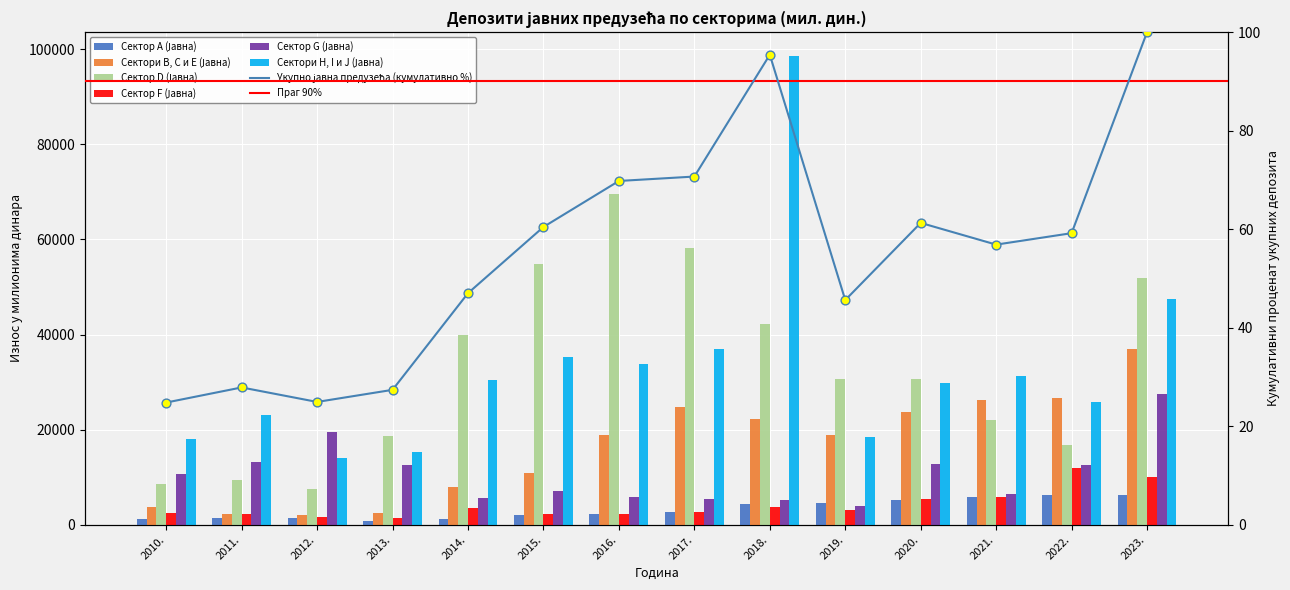

At how many categories does at least one series exceed 73970?

1